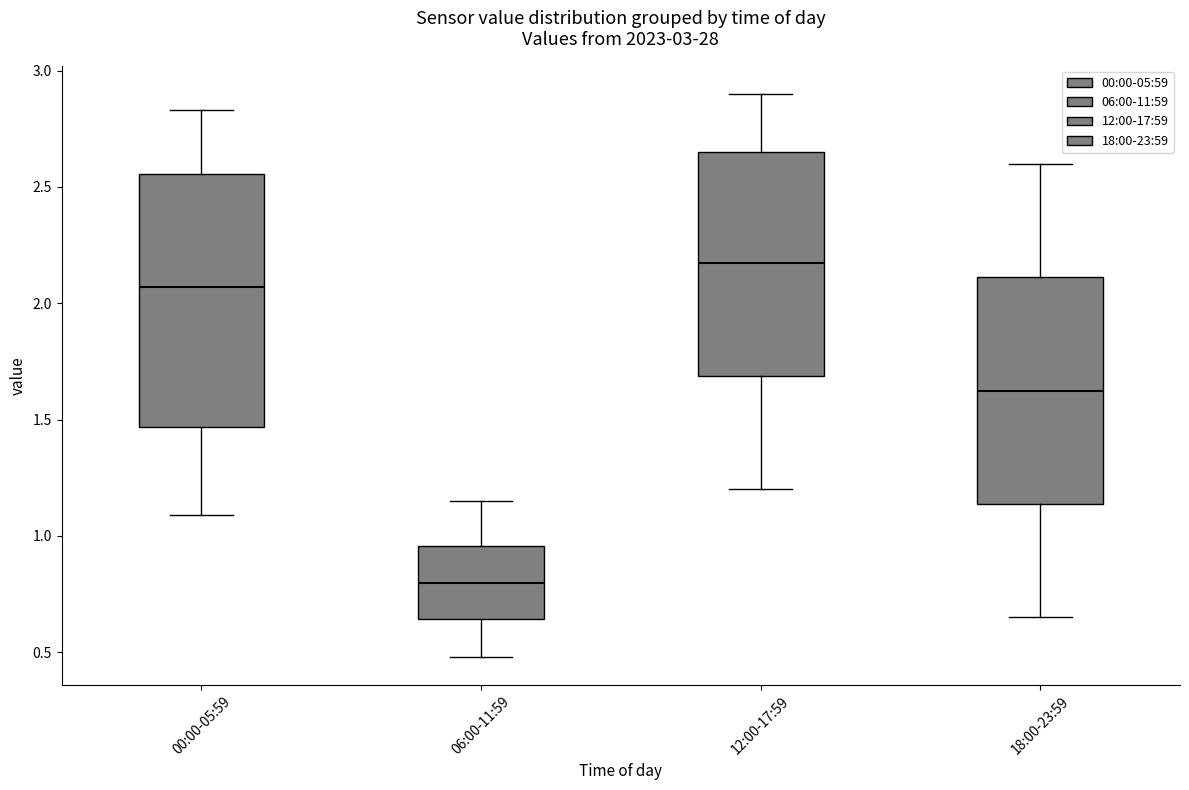

Comparing the boxes themselves (not the whiskers), which one is the tallest?

00:00-05:59